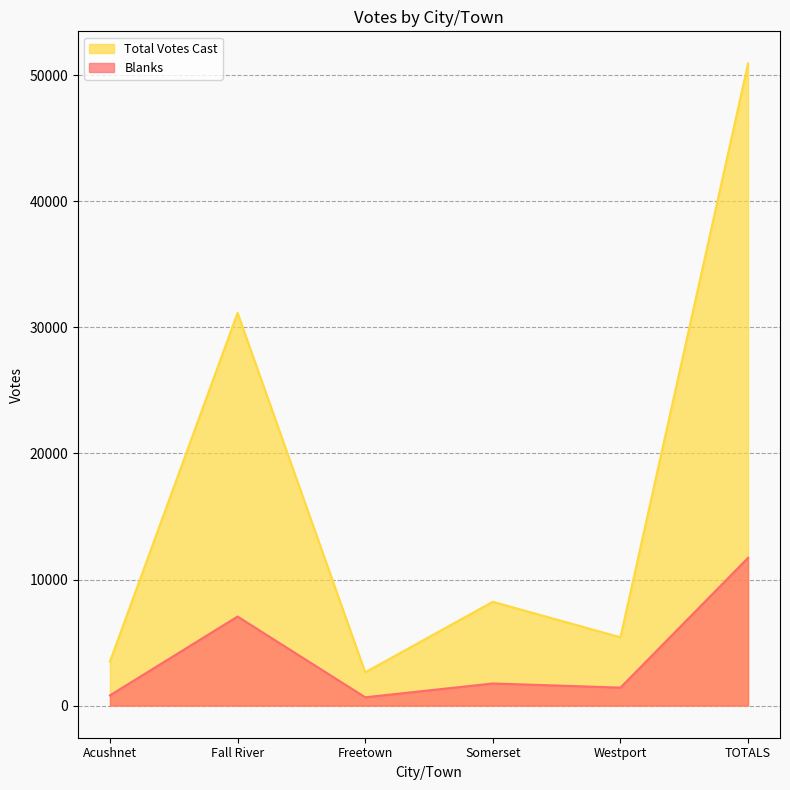

The Total Votes Cast series shows 47968 at Fall River. True or false?

False